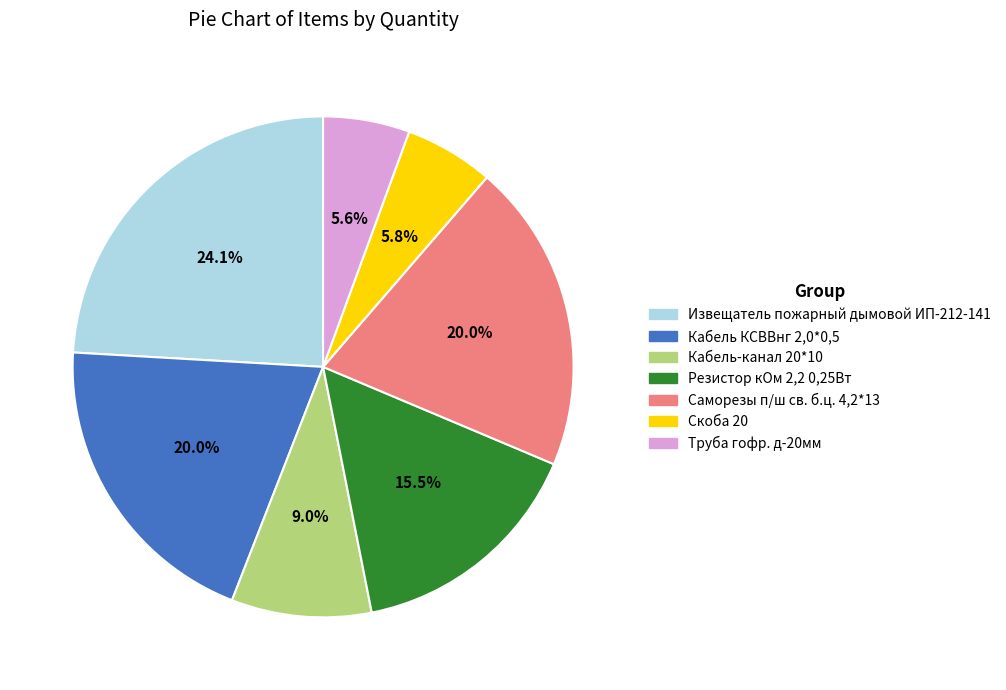

To the nearest percent, what is the difference between the Саморезы п/ш св. б.ц. 4,2*13 and Кабель-канал 20*10 slice percentages?

11%